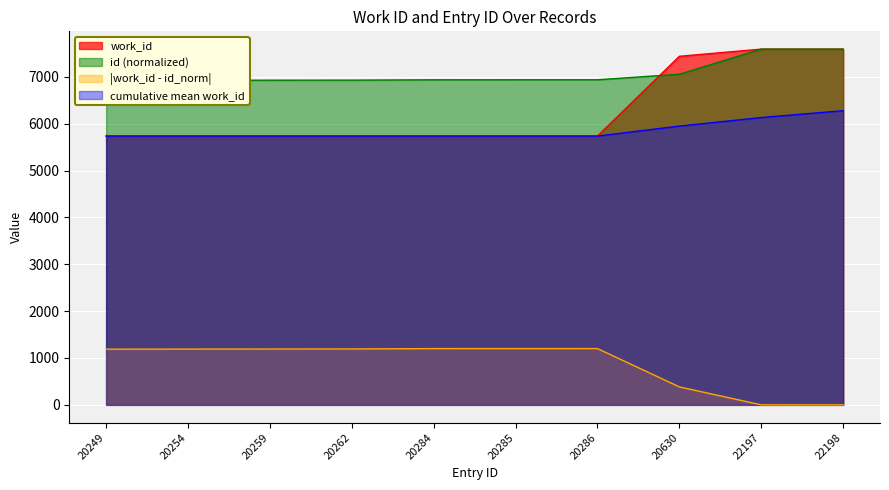

At which category does the chart reach its peak across all series?

22197